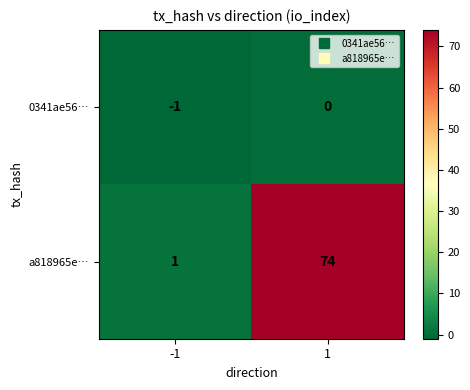

Reading left to right, what are all the values shown in this chart?

0341ae56…: -1=-1	1=0
a818965e…: -1=1	1=74